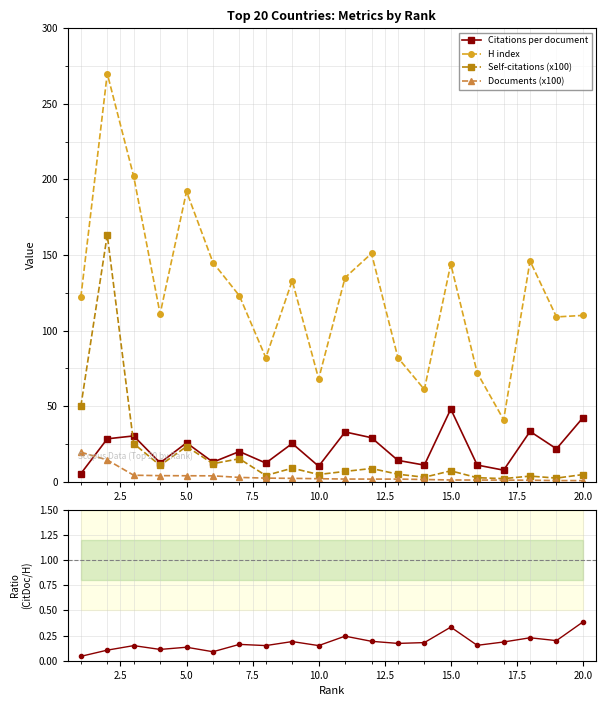

What is the average value of the Documents (x100) series?

3.6